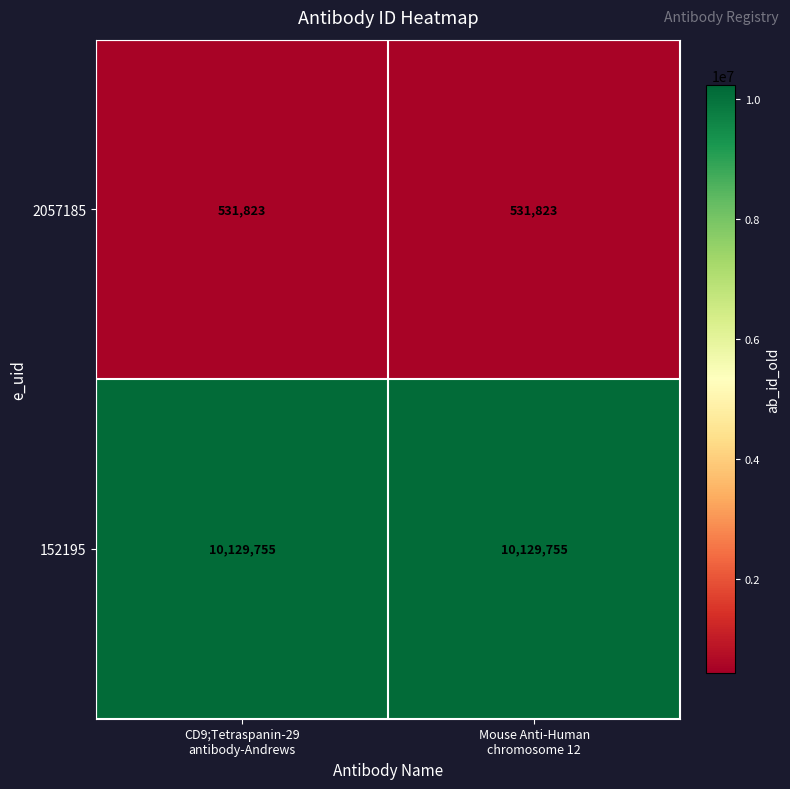

What is the highest value of the 2057185 series?

531823